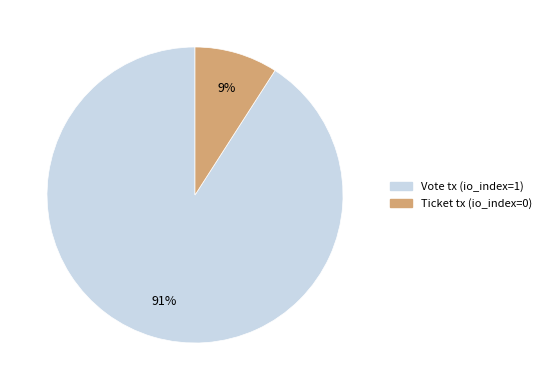

To the nearest percent, what is the difference between the largest and smallest slice percentages?

82%